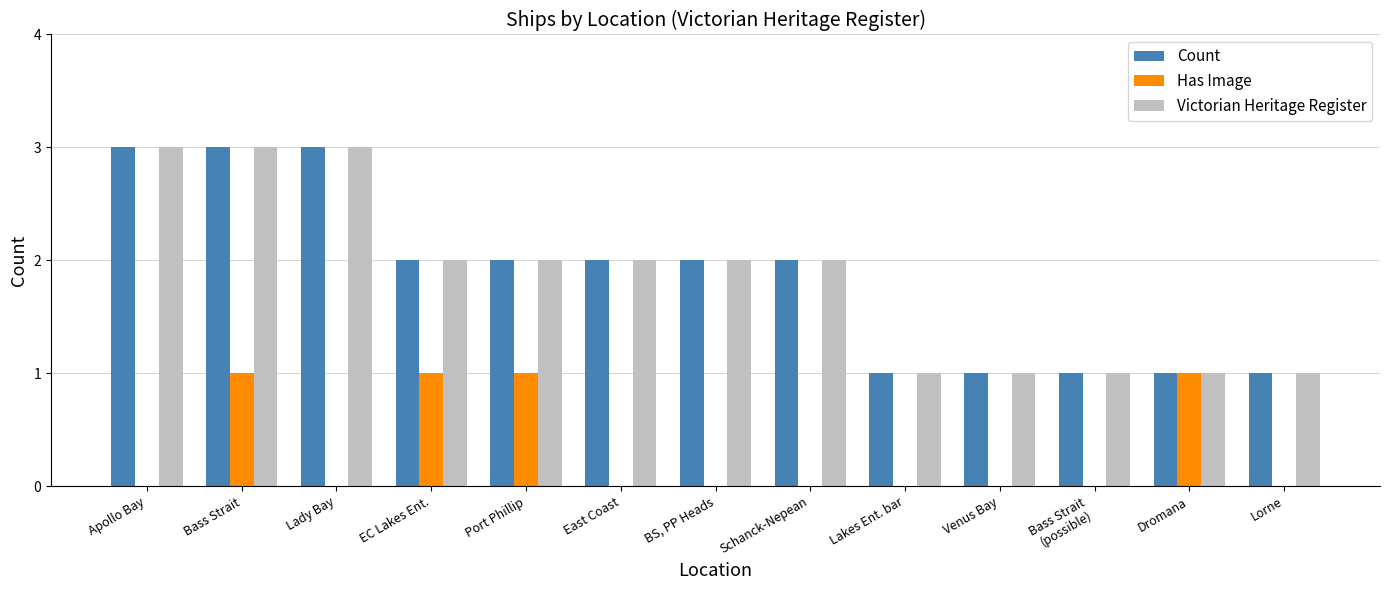

What is the greatest value displayed?

3